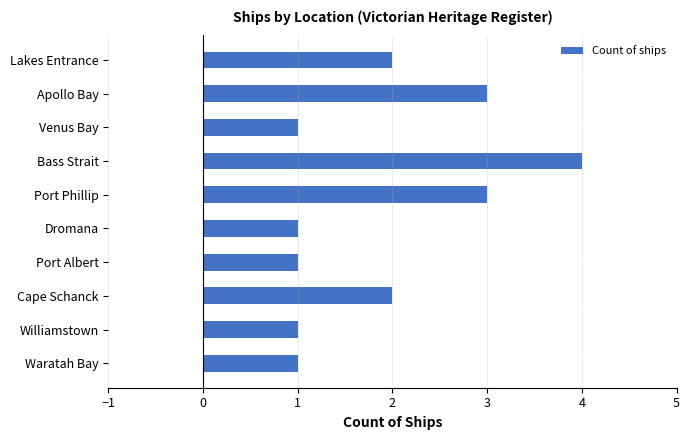

What is the average value?

2